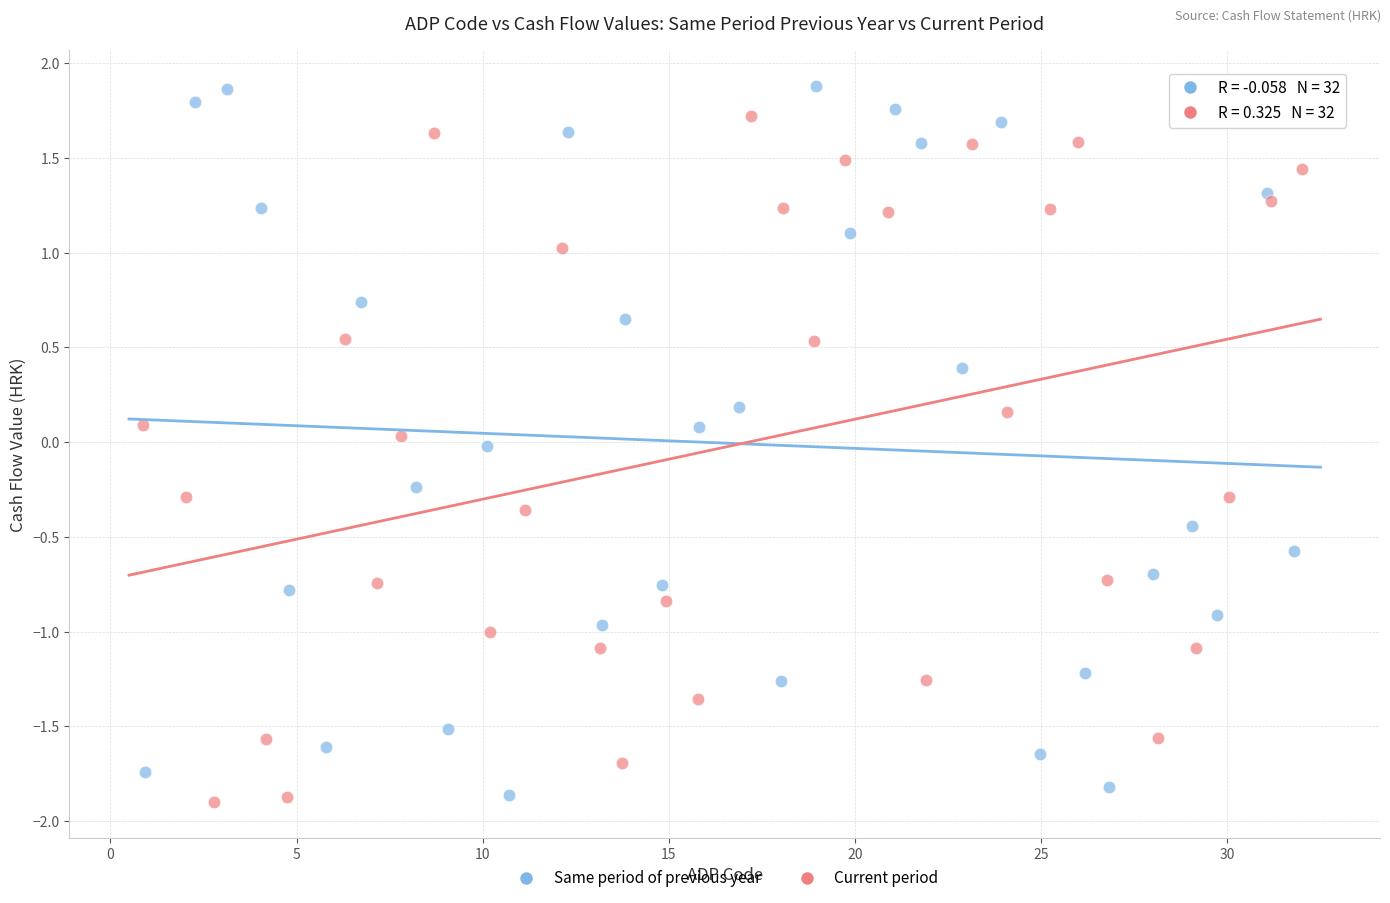

What are all the series names shown in the legend?

Same period of previous year, Current period